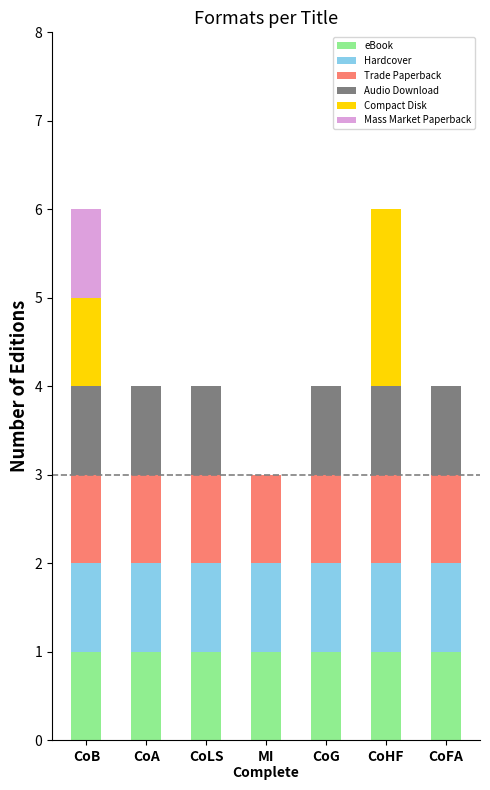

How many distinct data groups are displayed?

6